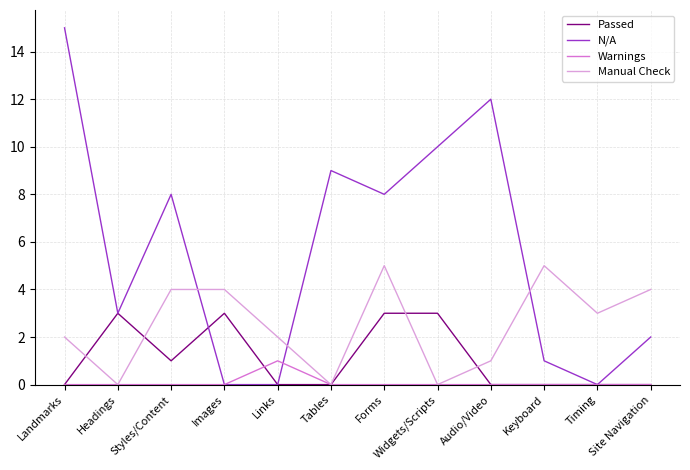

What is the spread (max minus min) of values at Site Navigation?

4